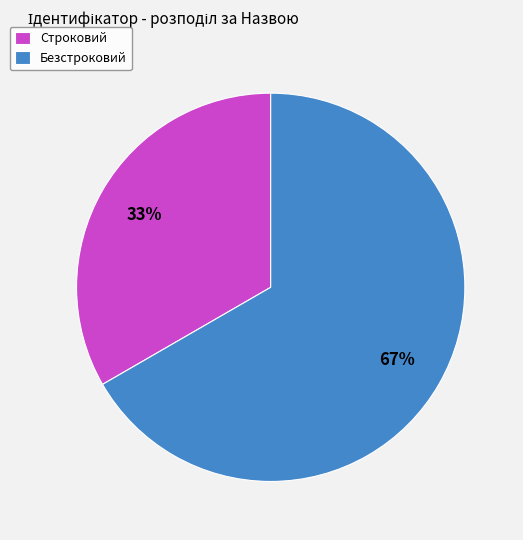

To the nearest percent, what is the average slice percentage?

50%